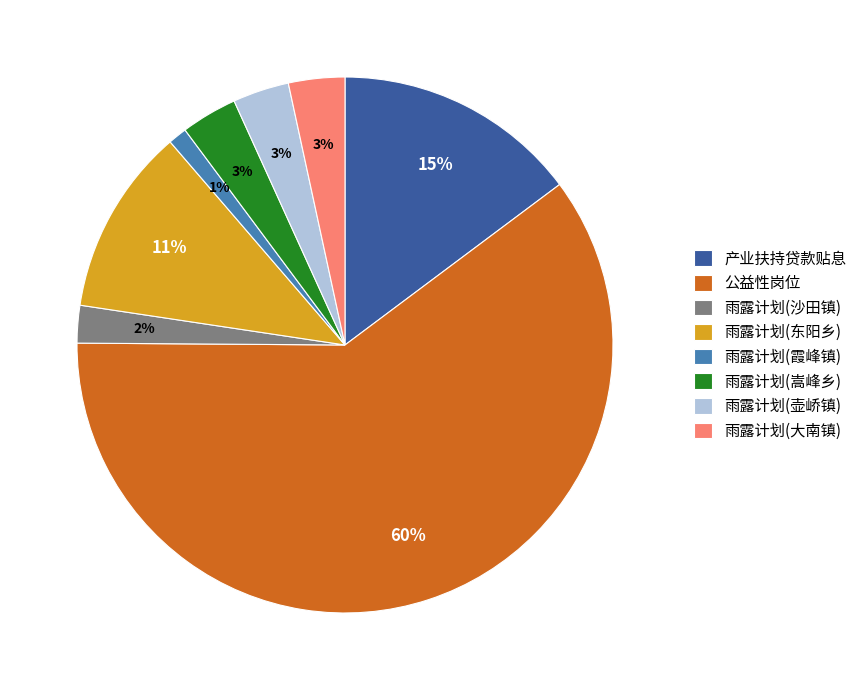

Is the sum of 雨露计划(嵩峰乡) and 雨露计划(大南镇) greater than half?

No